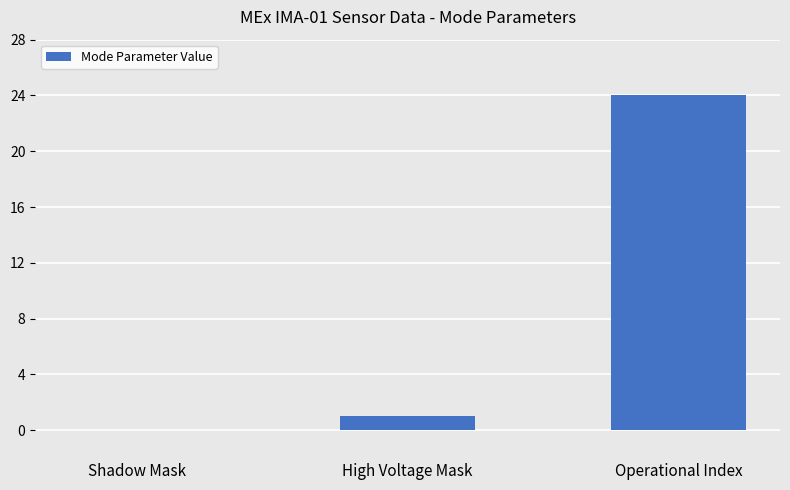

What is the sum of the values at Shadow Mask and Operational Index?

24